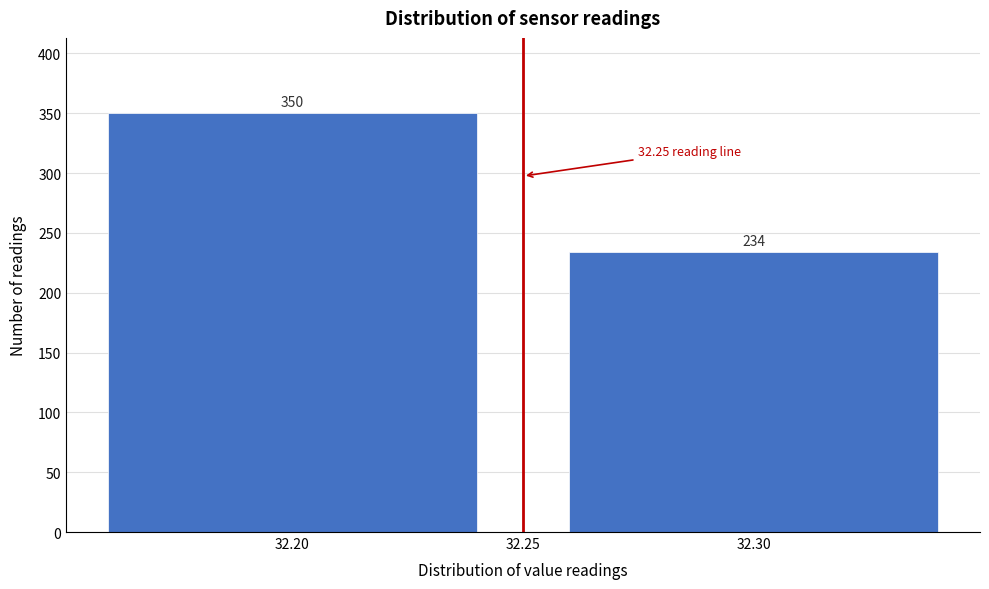

What is the sum of all values?

584